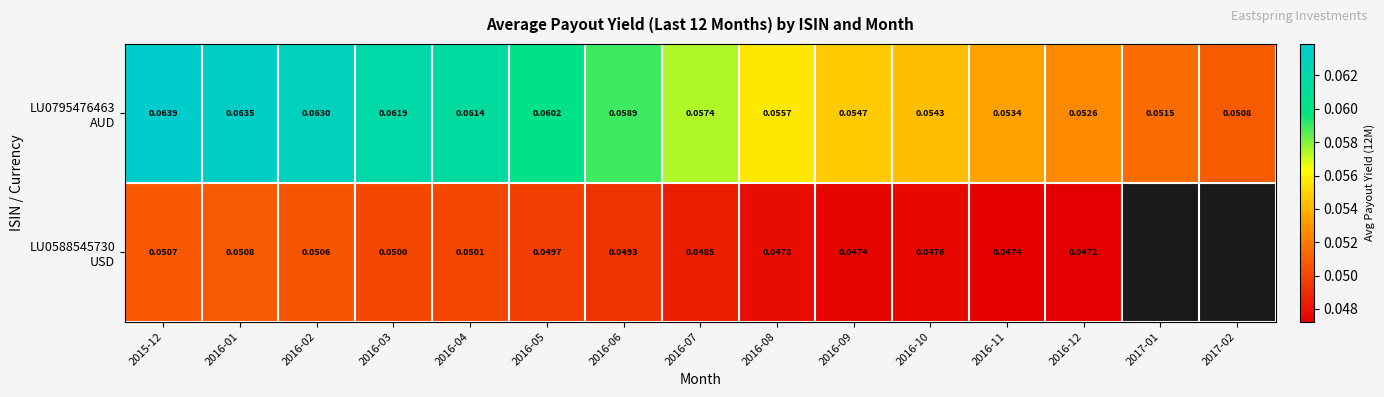

Is the value of LU0588545730 USD at 2016-12 greater than the value of LU0795476463 AUD at 2016-12?

No